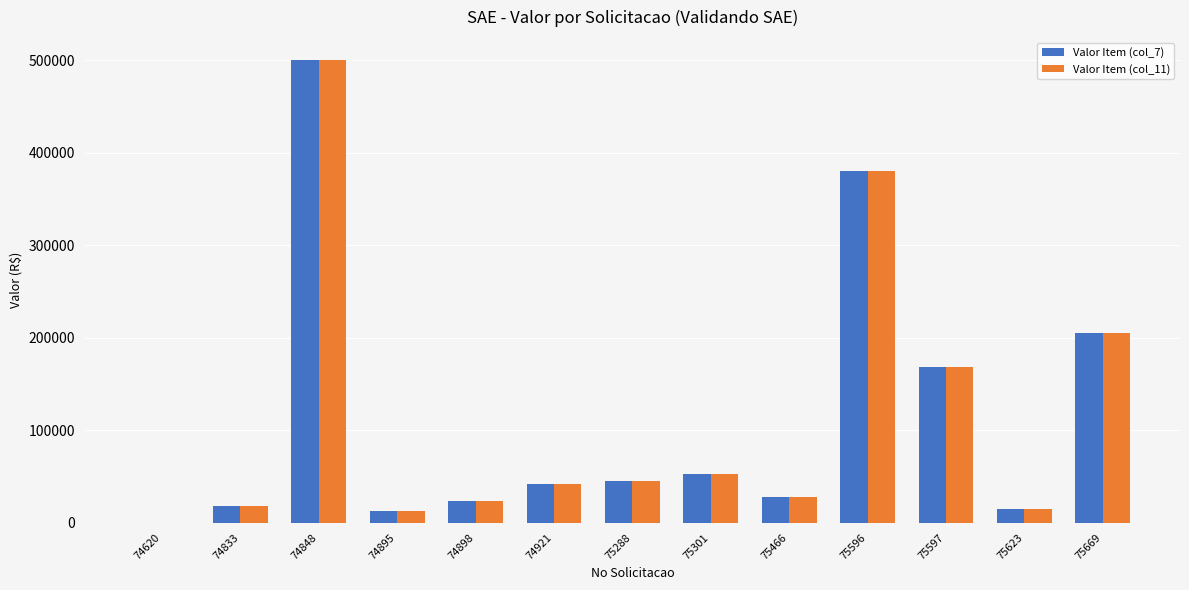

How many groups of bars are there?

13